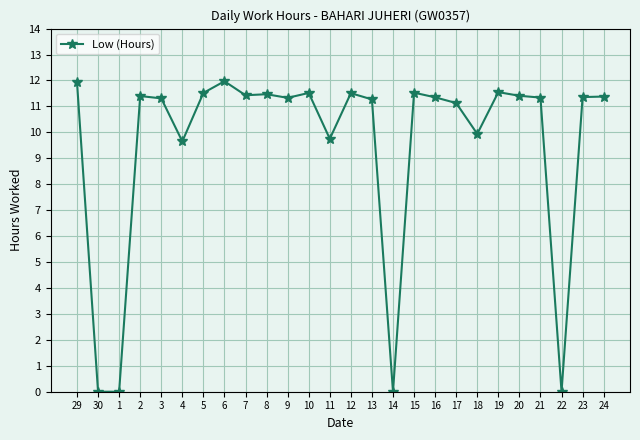

True or false: there are more than 0 points higher than both neighbors.

True